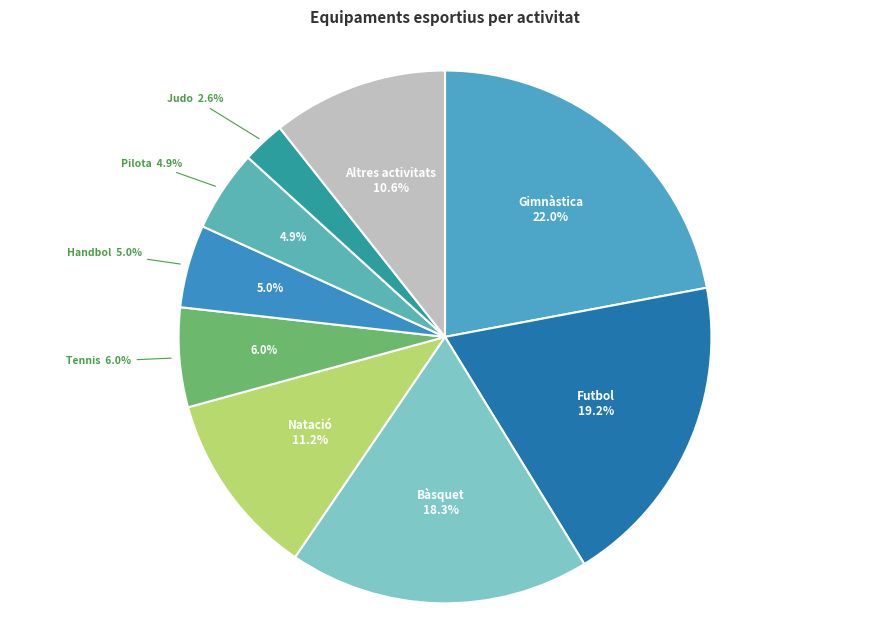

What percentage is the Futbol slice, to the nearest percent?

19%